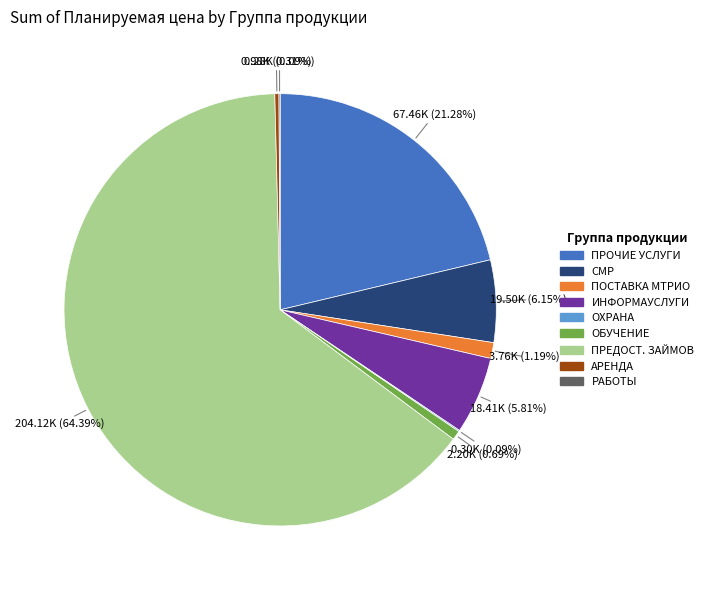

To the nearest percent, what portion does ПОСТАВКА МТРИО represent?

1%